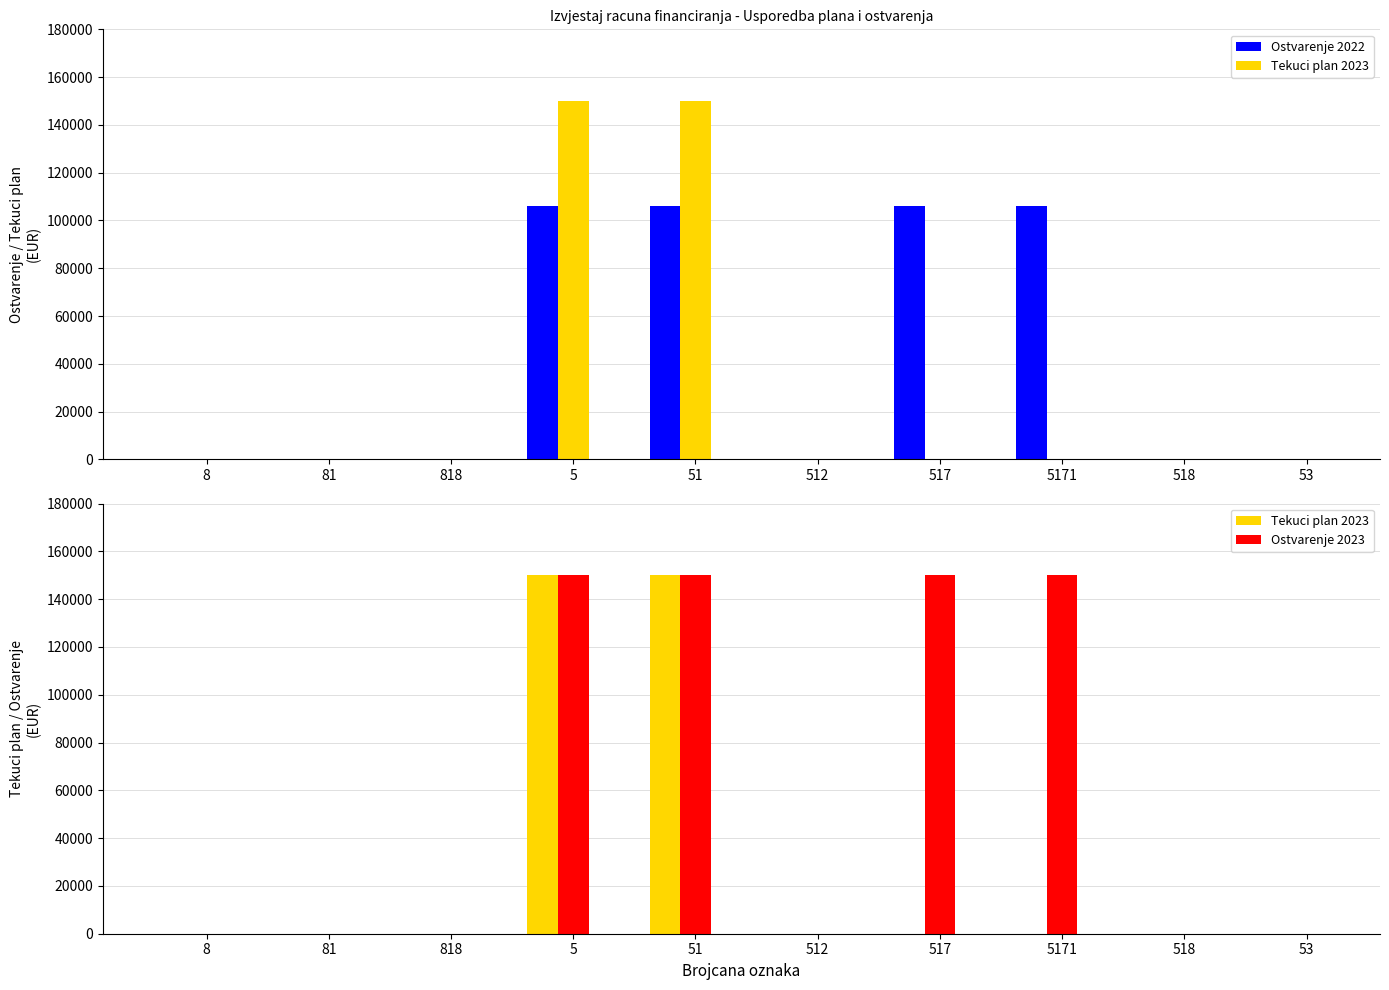

True or false: Tekuci plan 2023 has a value of 54251.7 at 53.

False